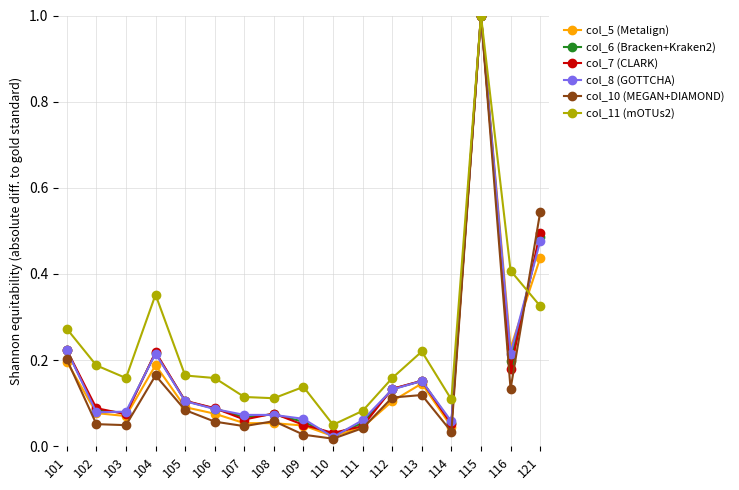

What is the highest value of the col_10 (MEGAN+DIAMOND) series?

1.0